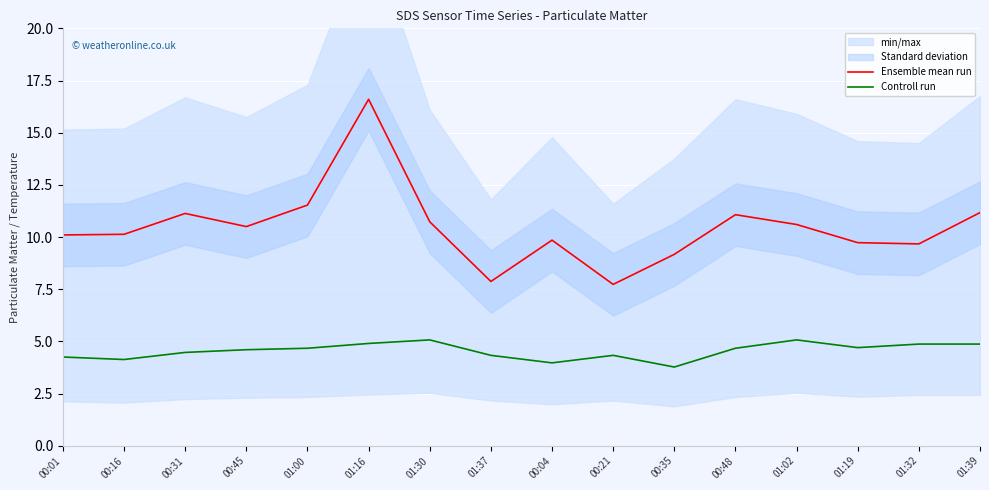

Where is Ensemble mean run nearest to the value 12?

01:00